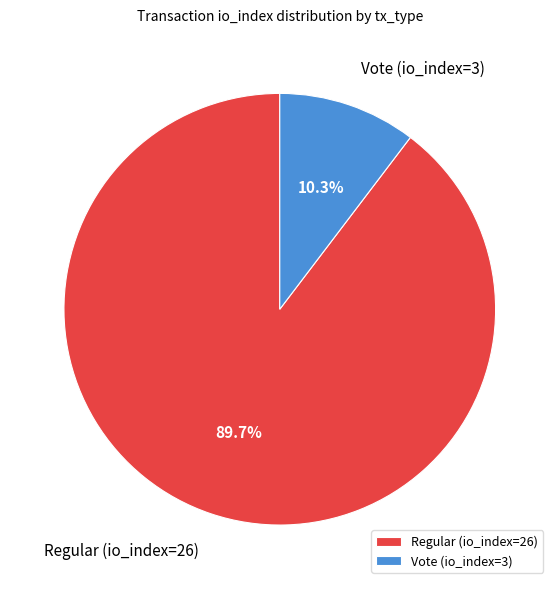

What is the ratio of the value at Regular (io_index=26) to the value at Vote (io_index=3)?

8.7